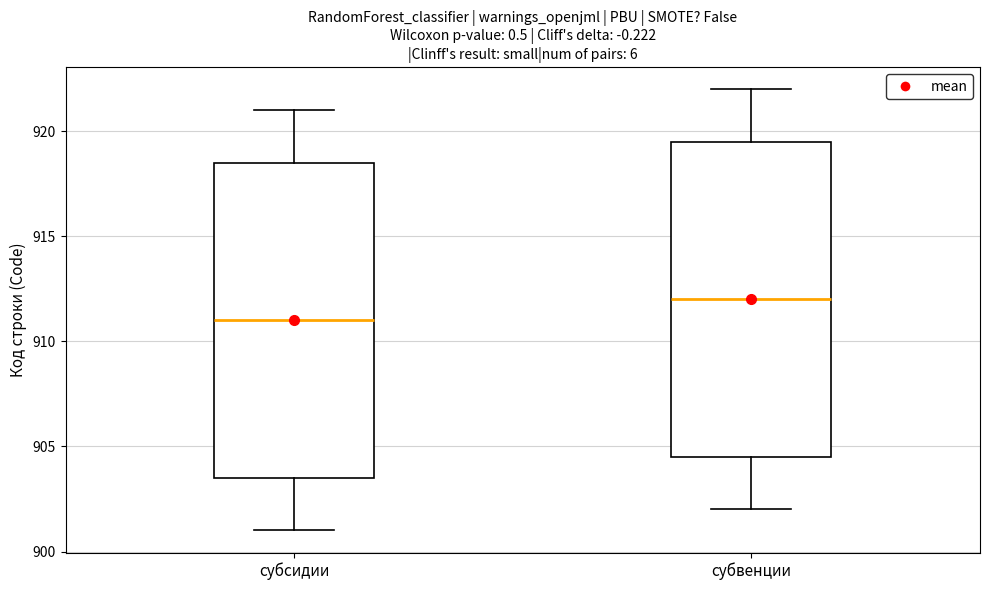

Reading left to right, read every box against the y-axis: the position of its median line, the range the box covers, and the ends of its whiskers. The values are not printed on the chart, so give them approximately, as read against the axis.

субсидии: median 911.0, box 903.5 to 918.5, whiskers 901.0 to 921.0
субвенции: median 912.0, box 904.5 to 919.5, whiskers 902.0 to 922.0